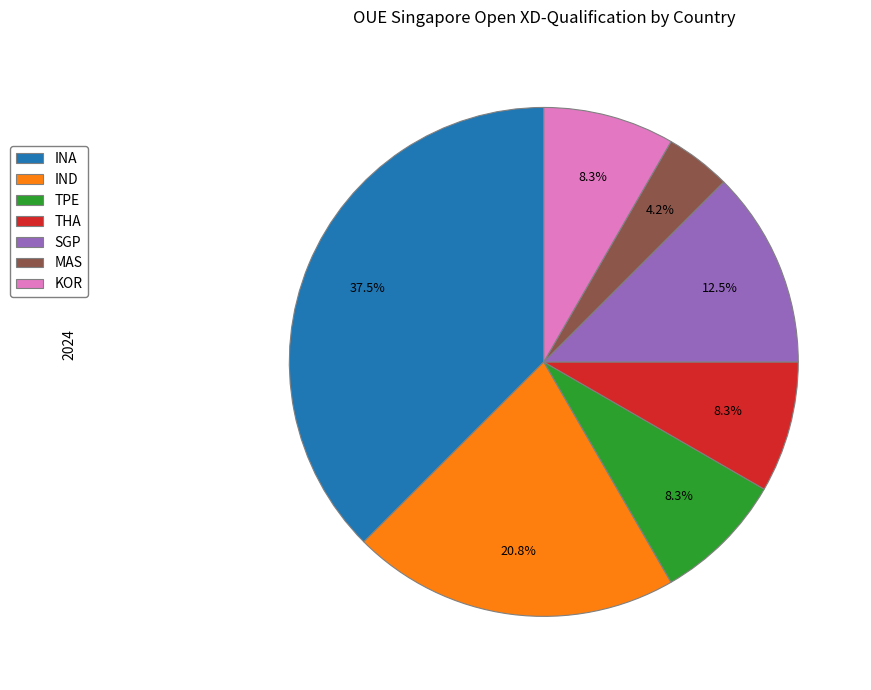

Between IND and INA, which is larger?

INA